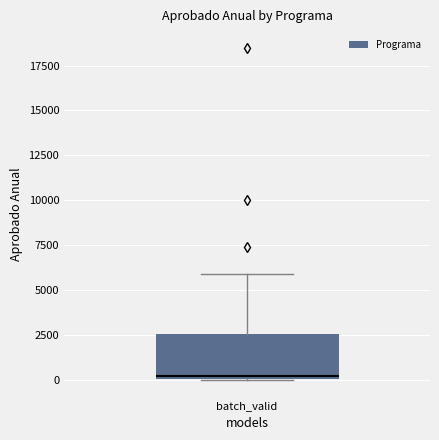

Transcribe this box plot: give where the median line is, the range the box spans, and where the two whiskers end, as read against the y-axis. The values are not printed on the chart, so give them approximately, as read against the axis.

median 0 (just above the box's lower edge), box 0 to 2500, whiskers 0 to 6000